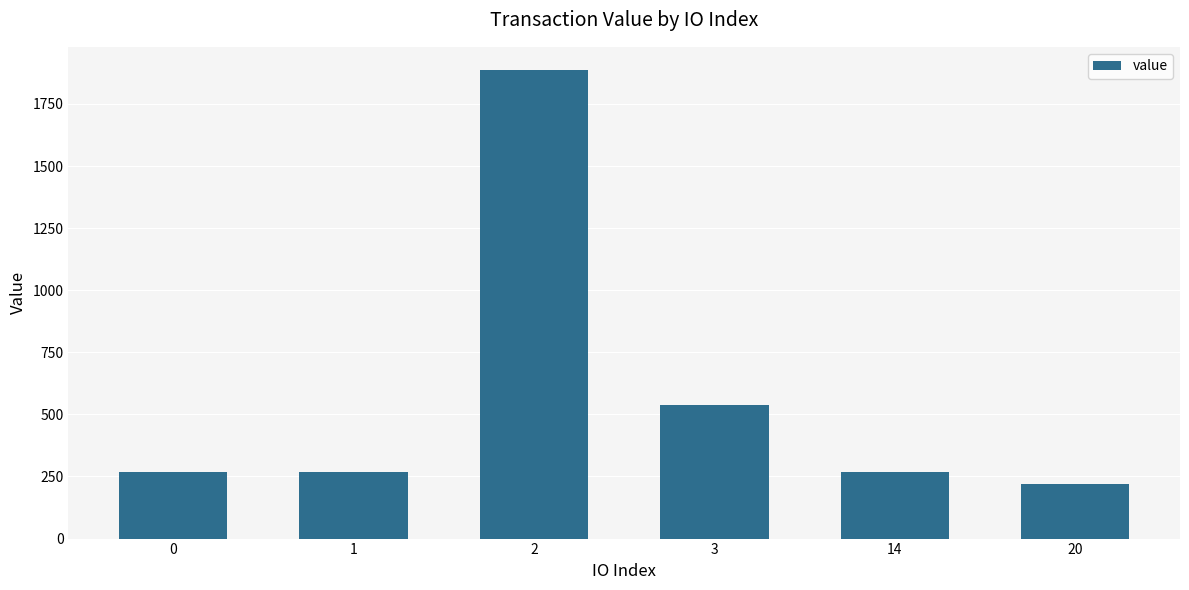

Is it true that the value at 2 is 2738.6?

False